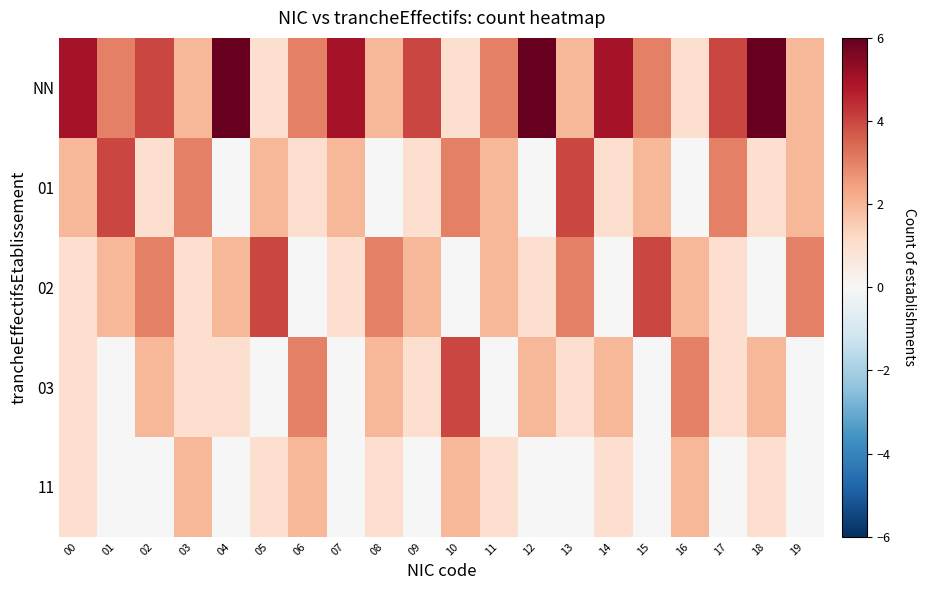

Between 14 and 15, which series saw the biggest shift?

02